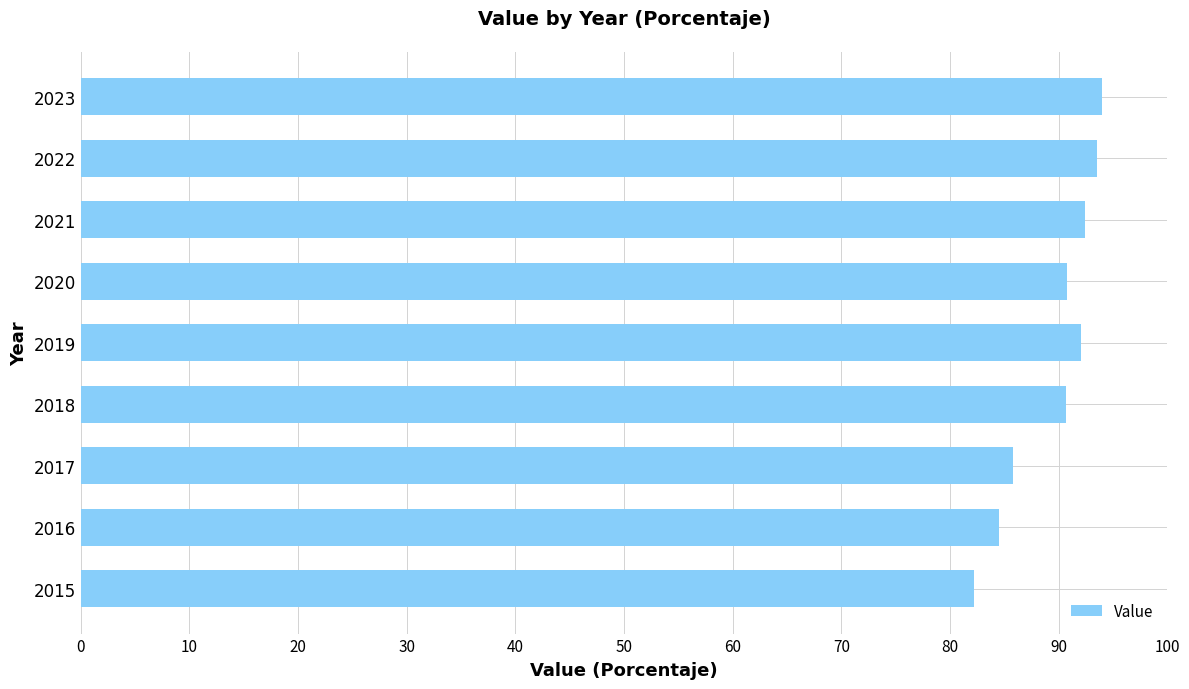

What is the greatest value displayed?

94.0